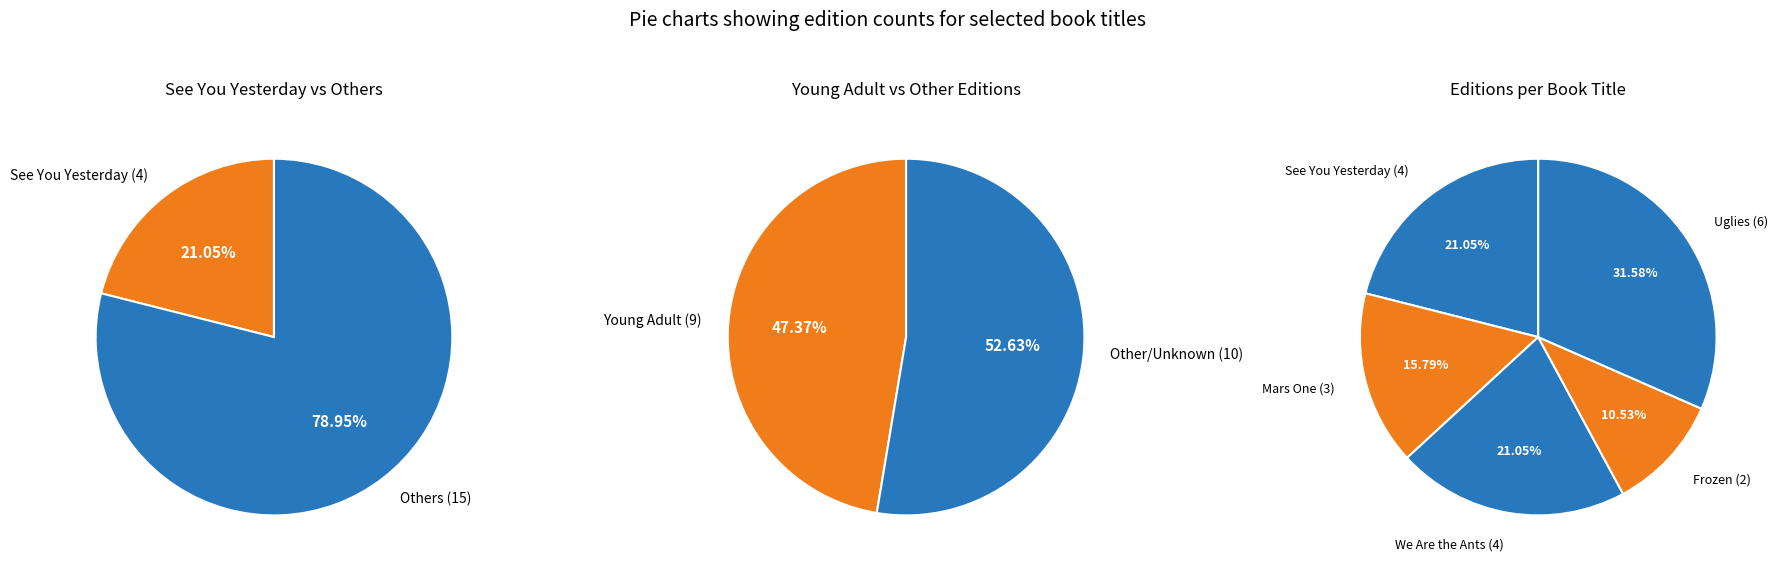

What is the ratio of the value at See You Yesterday to the value at We Are the Ants?

1.0